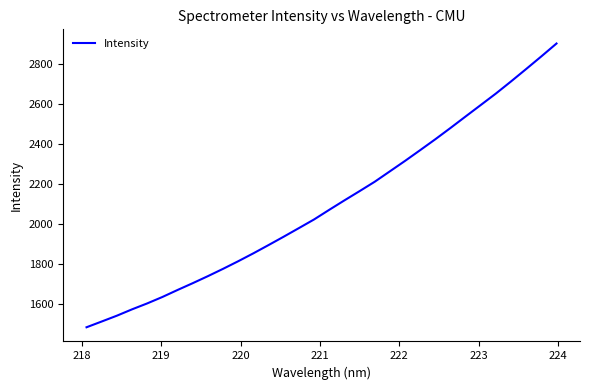

Reading left to right, list all the values displayed in this chart.

1483.1	1511.9	1540.9	1572.7	1602.3	1634.4	1669.4	1703.4	1738.6	1775.1	1813.1	1852.7	1893.9	1935.8	1978.6	2021.8	2069.9	2117.0	2163.1	2210.1	2262.1	2314.2	2368.0	2422.5	2478.8	2536.3	2593.6	2650.9	2711.5	2773.5	2836.5	2900.7